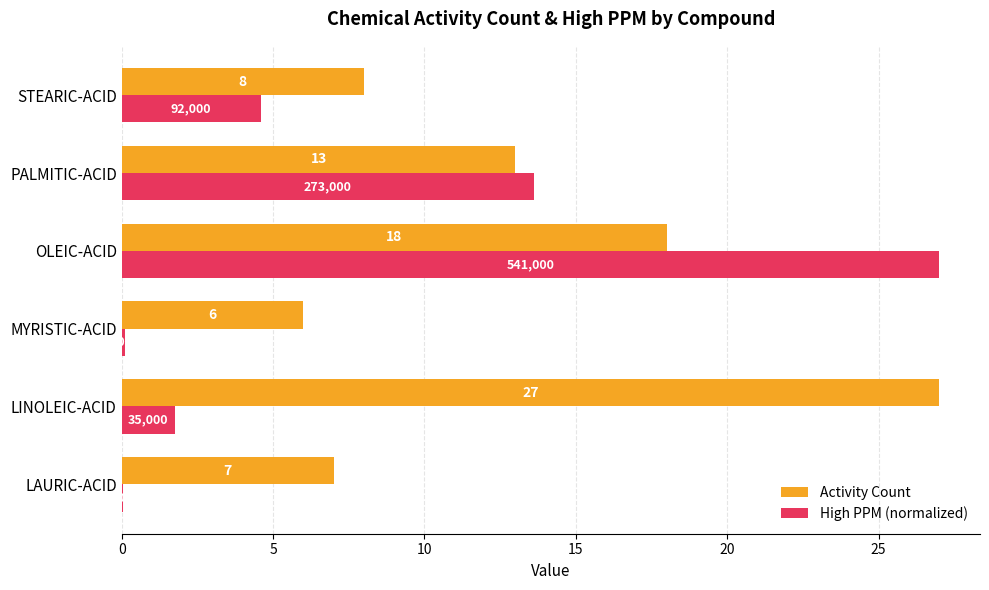

Which series changed the most between LAURIC-ACID and LINOLEIC-ACID?

Activity Count